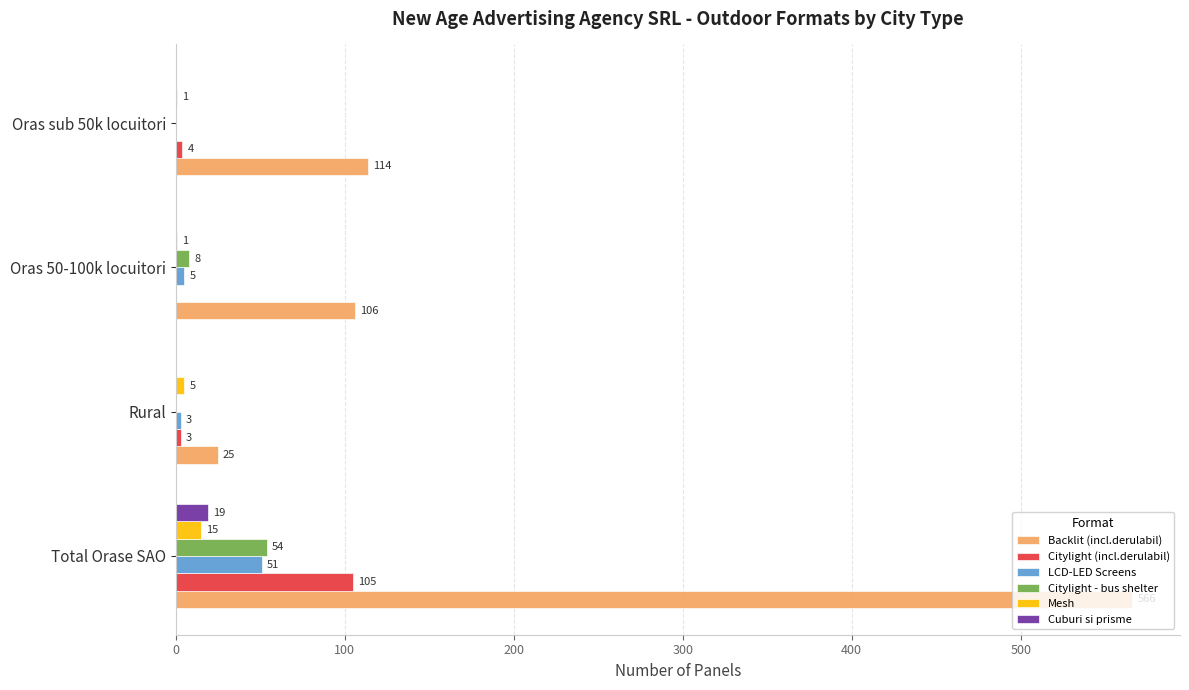

The Citylight - bus shelter series shows 8 at Oras 50-100k locuitori. True or false?

True